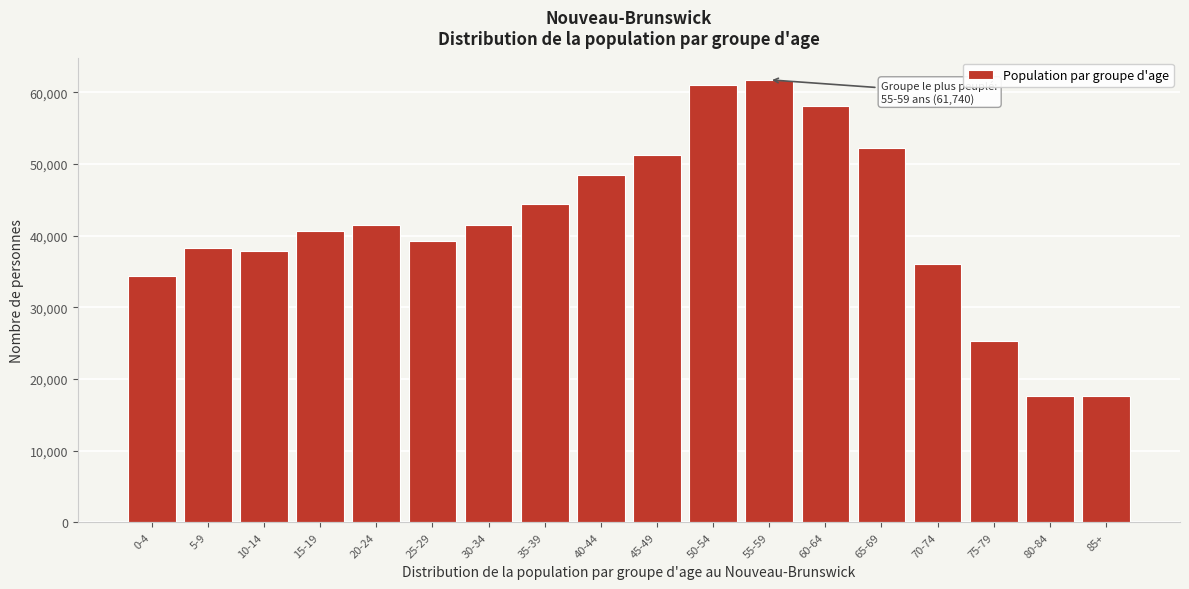

Is it true that the value at 85+ is 24706?

False